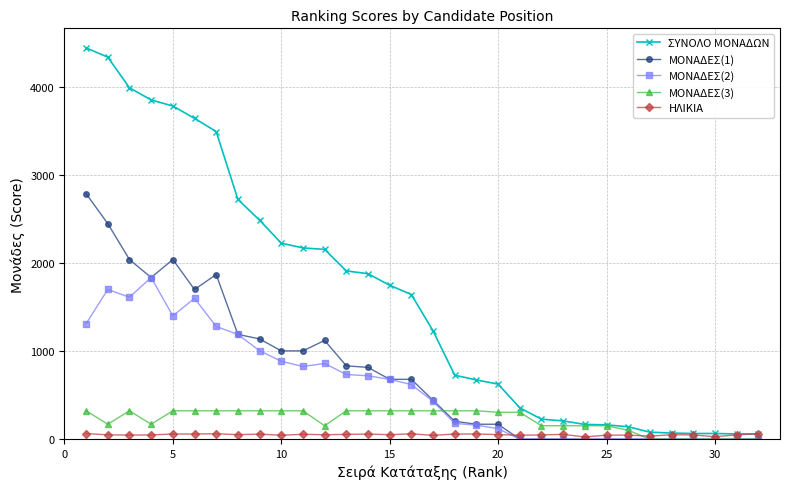

Which series has the largest range (max minus min)?

ΣΥΝΟΛΟ ΜΟΝΑΔΩΝ